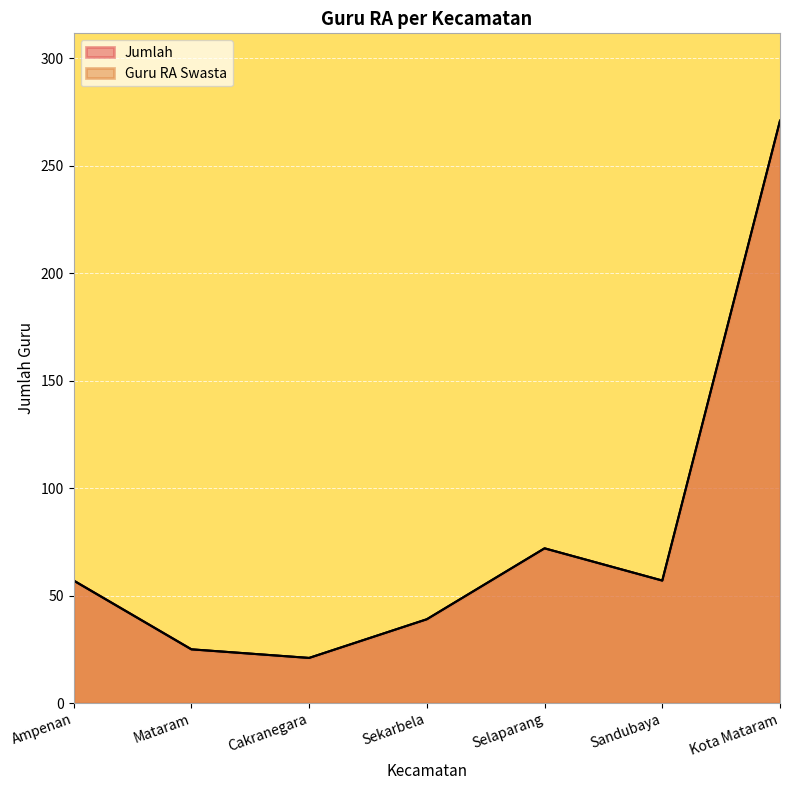

What is the value of the Guru RA Swasta point at the 3rd from the left?

21